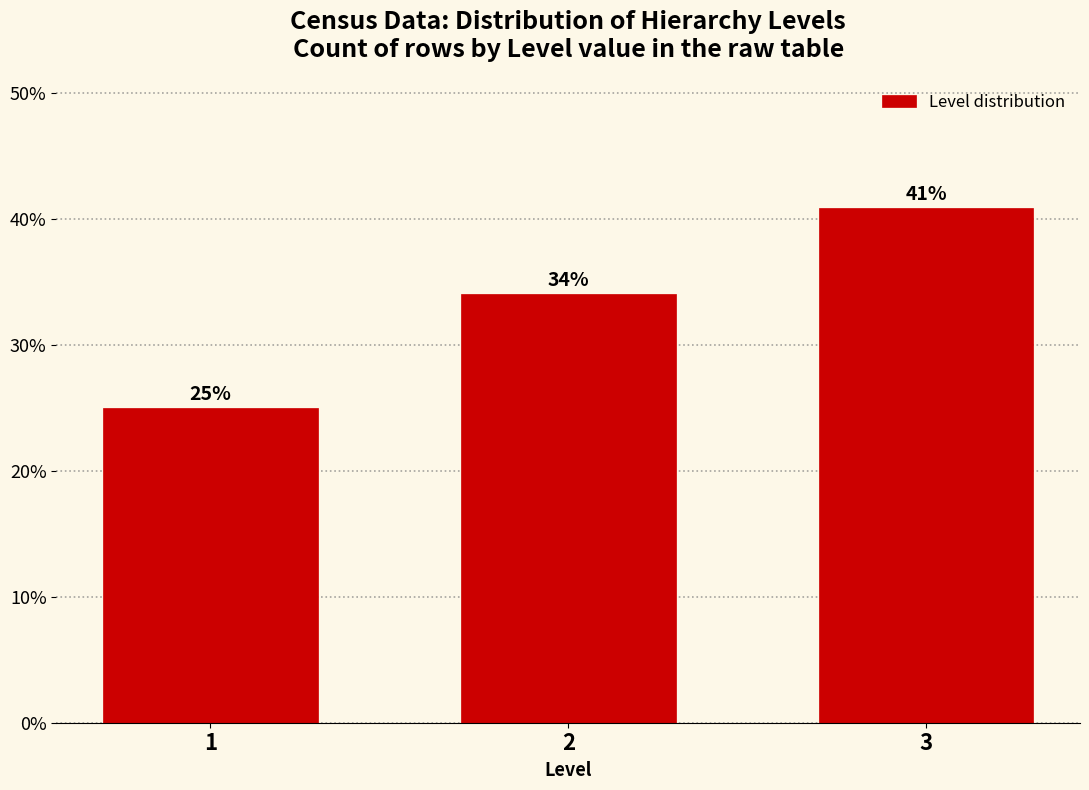

What is the average value?

33.3